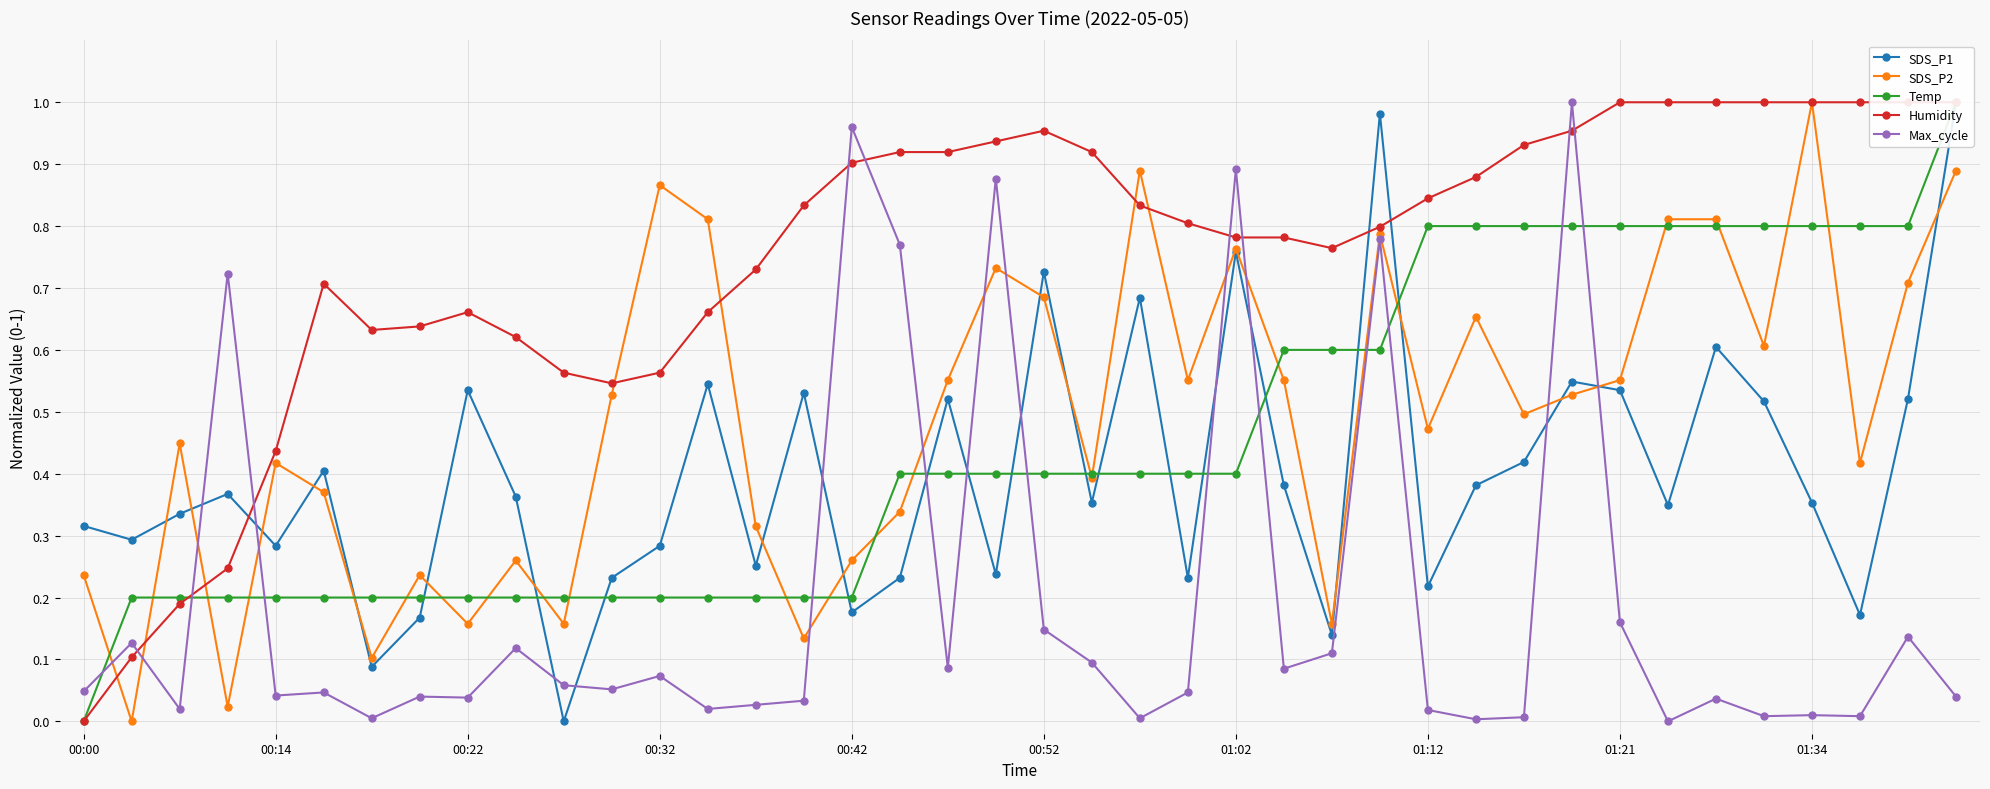

Is the value of Max_cycle at 18 greater than the value of SDS_P2 at 14?

No